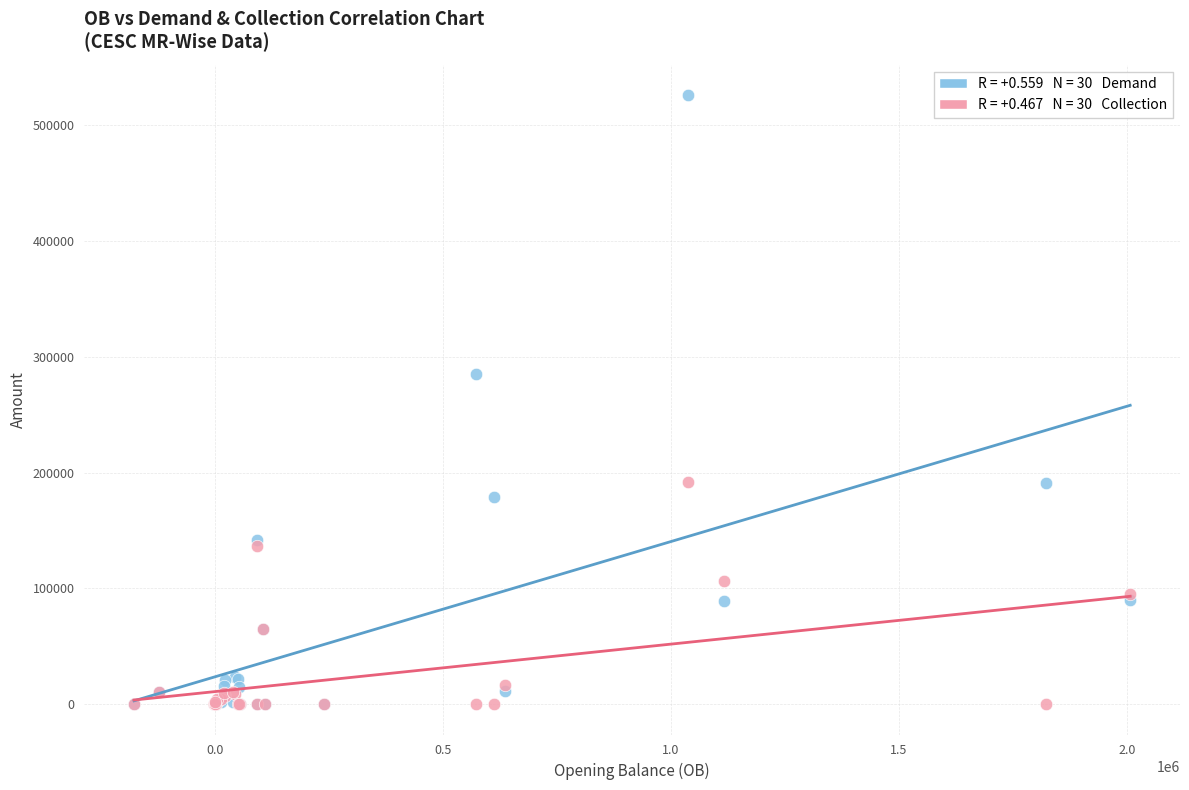

Across all series, what Y value is closest to 263061?

285294.5